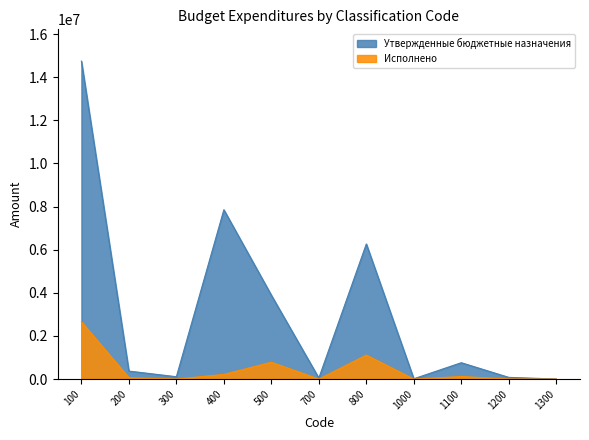

Does the chart display data point markers on the line(s)?

No